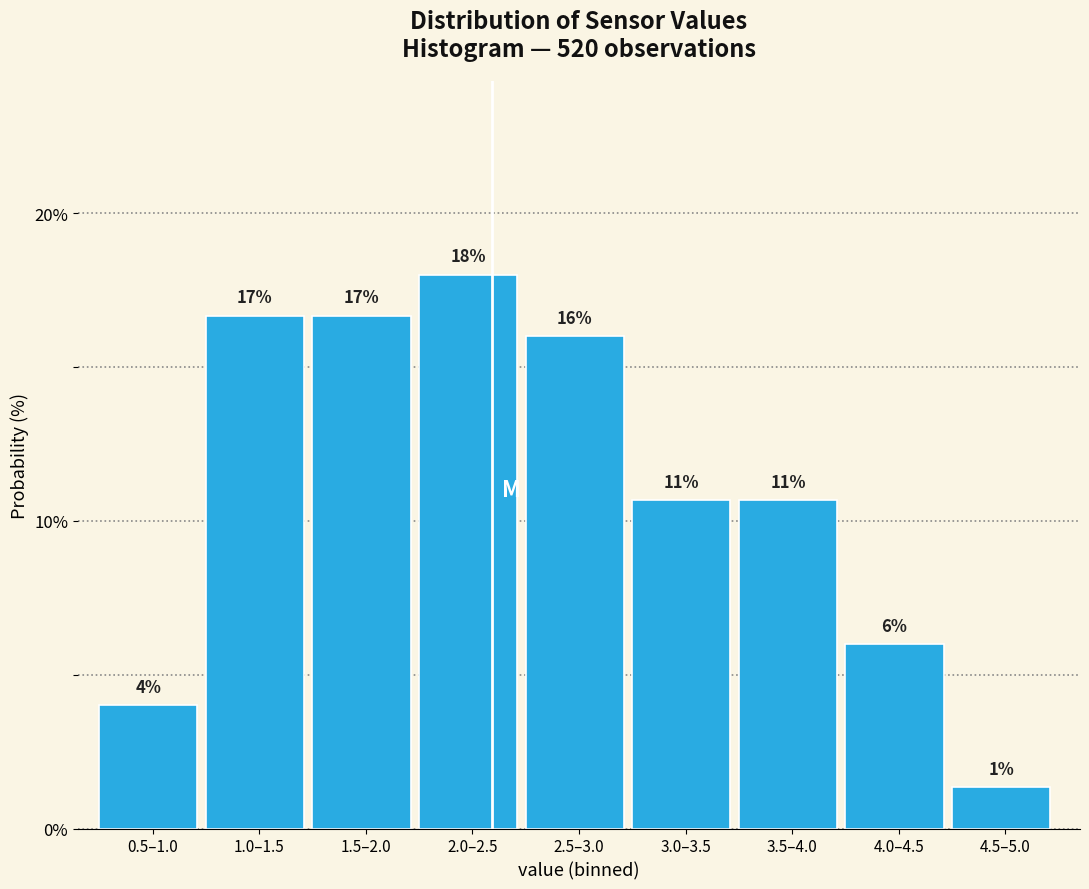

How many bars are there in total?

9